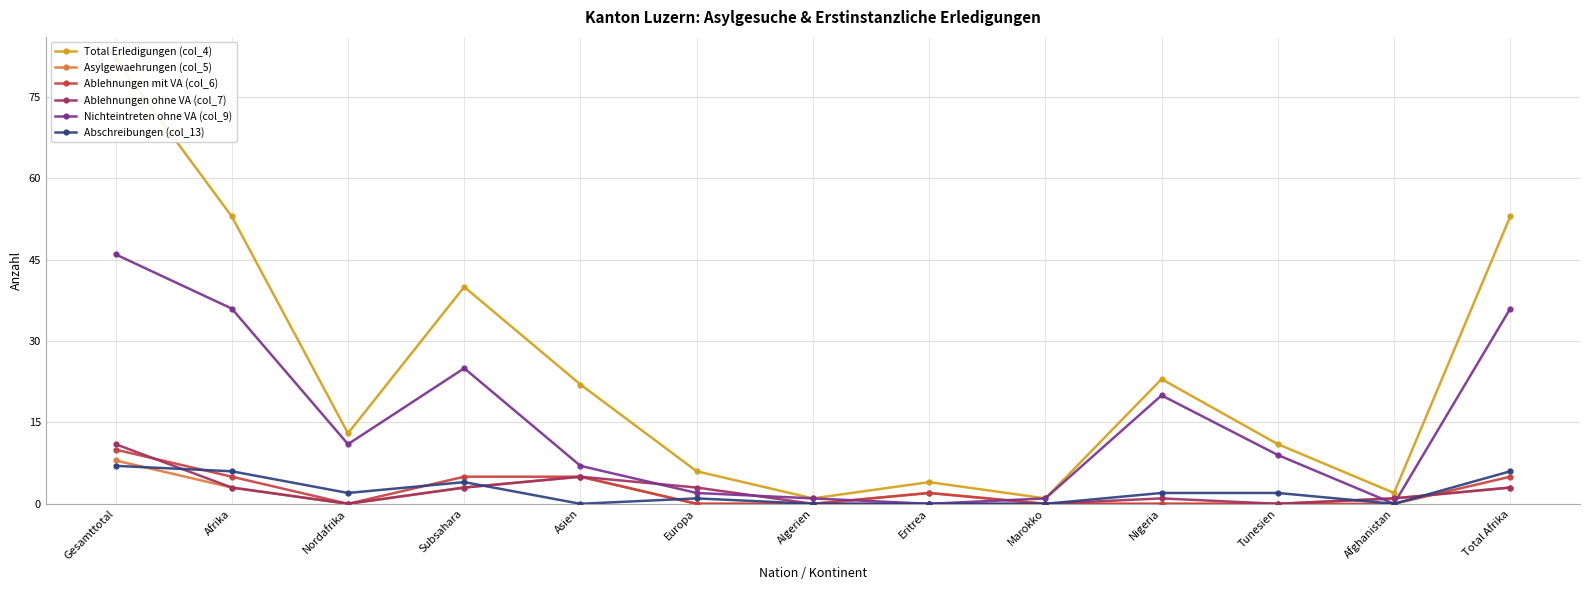

Does the chart have visible grid lines?

Yes